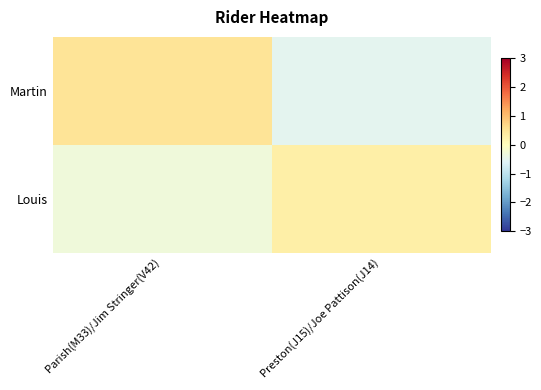

Between Parish(M33)/Jim Stringer(V42) and Preston(J15)/Joe Pattison(J14), which series saw the biggest shift?

Martin